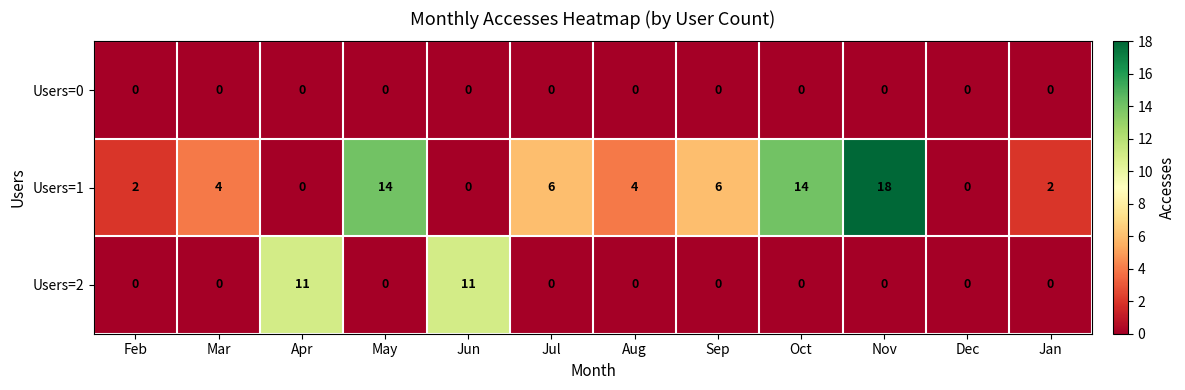

What is the maximum value shown in the chart?

18